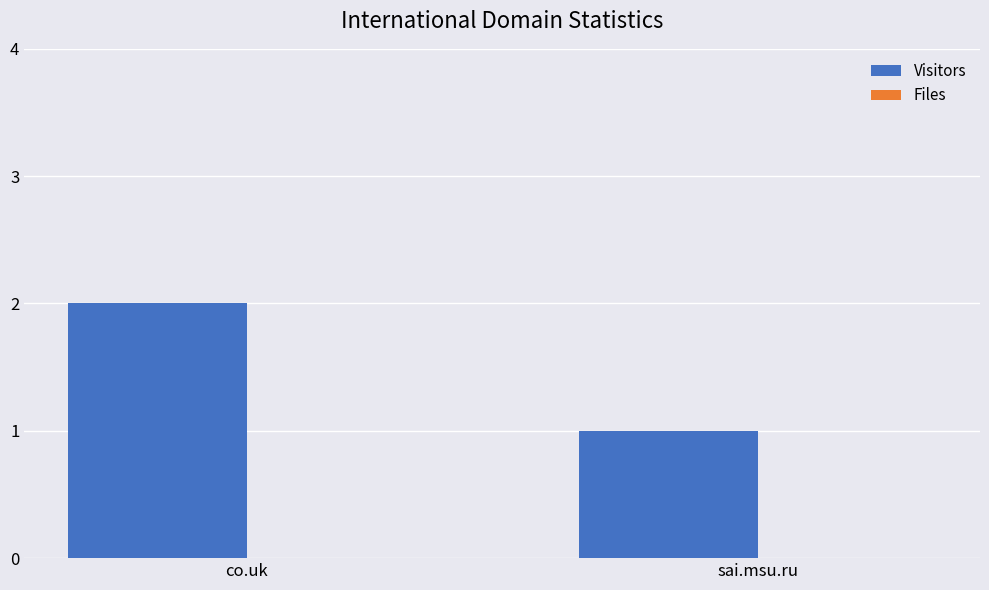

The chart shows a value of 1 at co.uk. True or false?

False